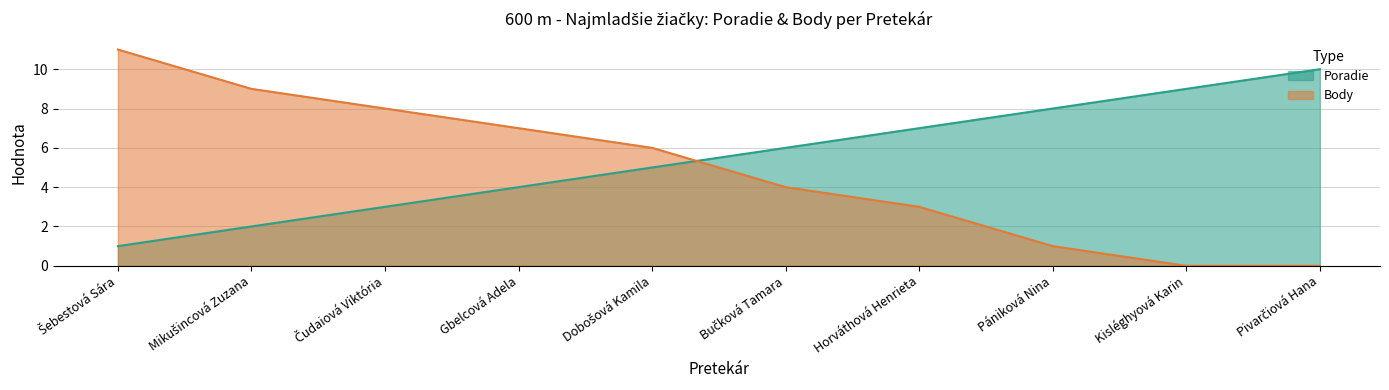

Which label corresponds to the smallest value in the chart?

Kisléghyová Karin